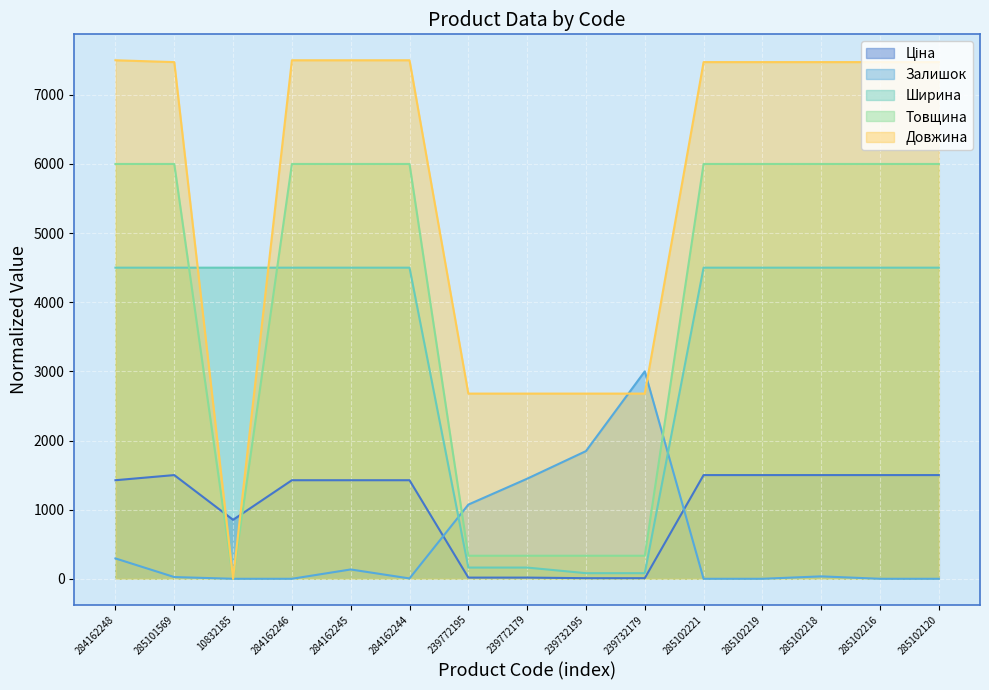

At which category does Залишок reach its first local peak?

284162245